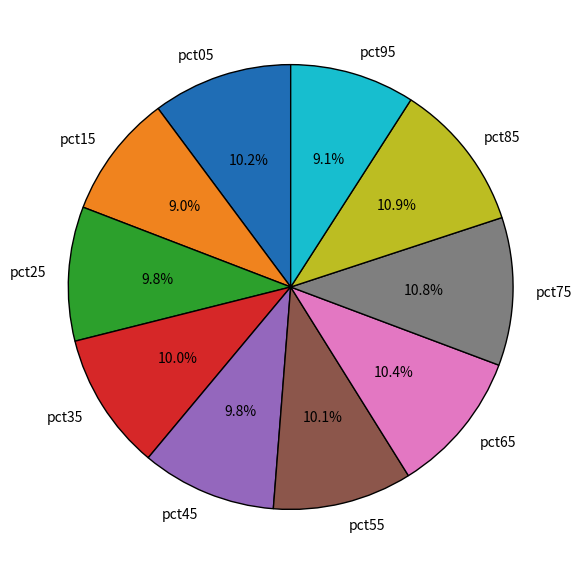

What portion of the pie excludes pct55?

89.9%